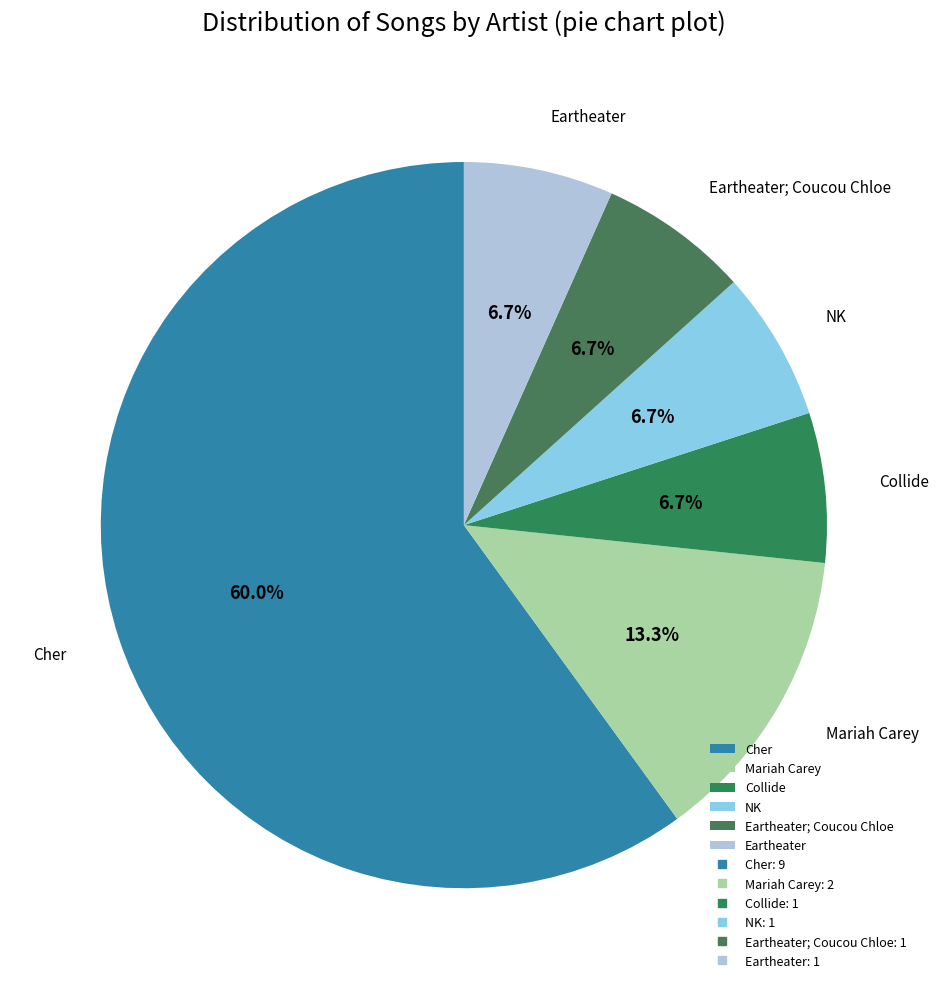

Between Cher and Eartheater, which is larger?

Cher